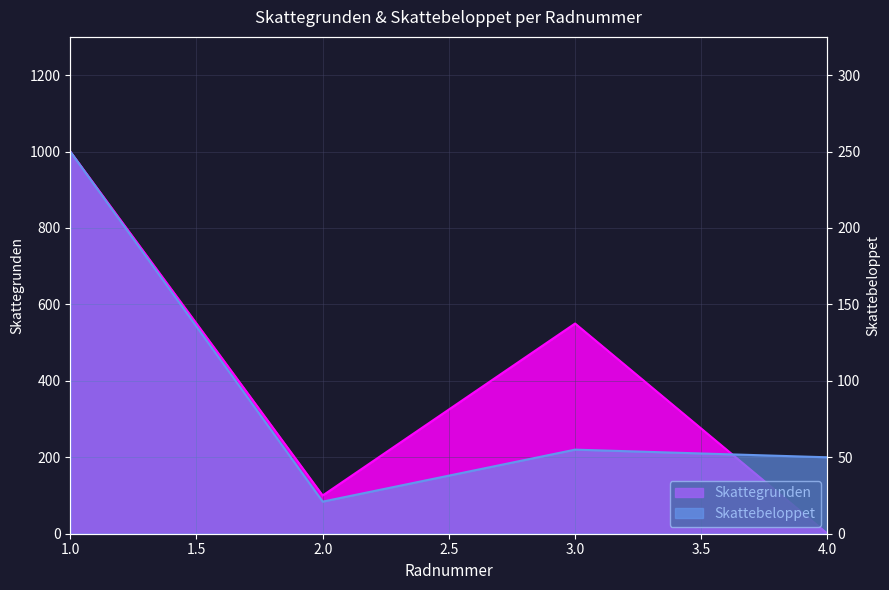

How many intersections are there between Skattebeloppet and Skattegrunden?

1